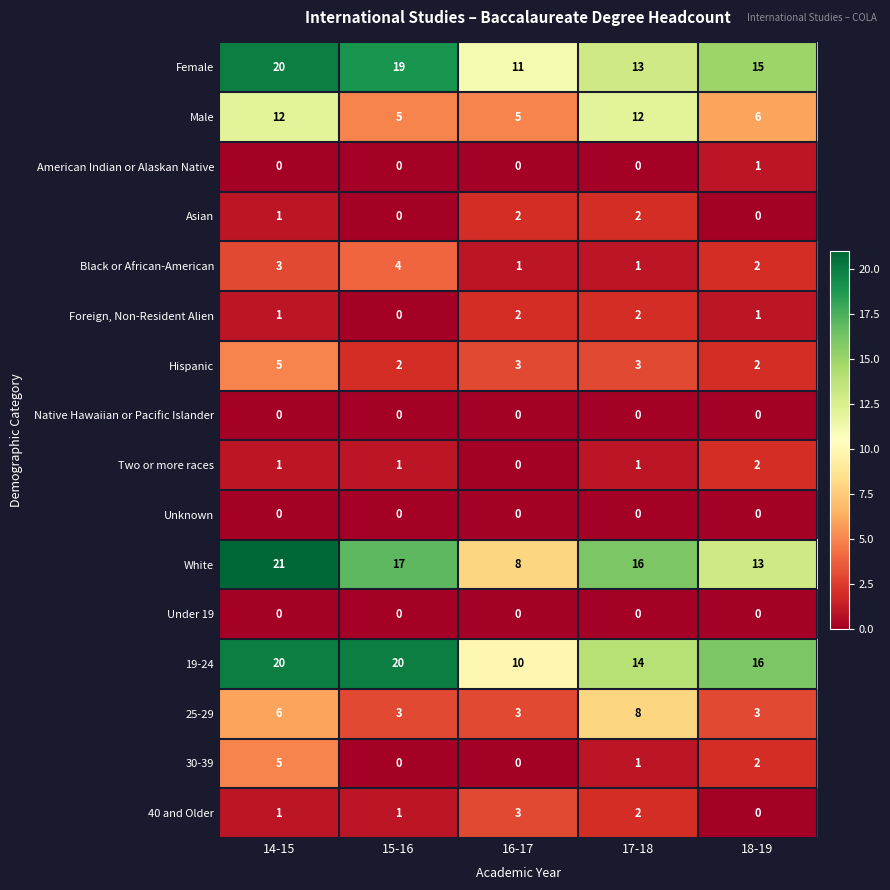

What value does the Male series have at 15-16?

5